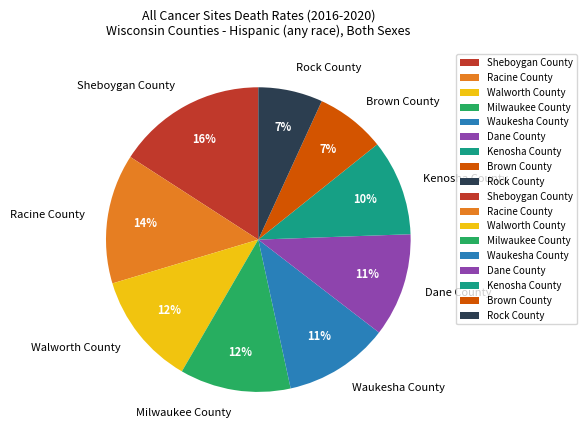

True or false: Walworth County accounts for 12% of the total.

True